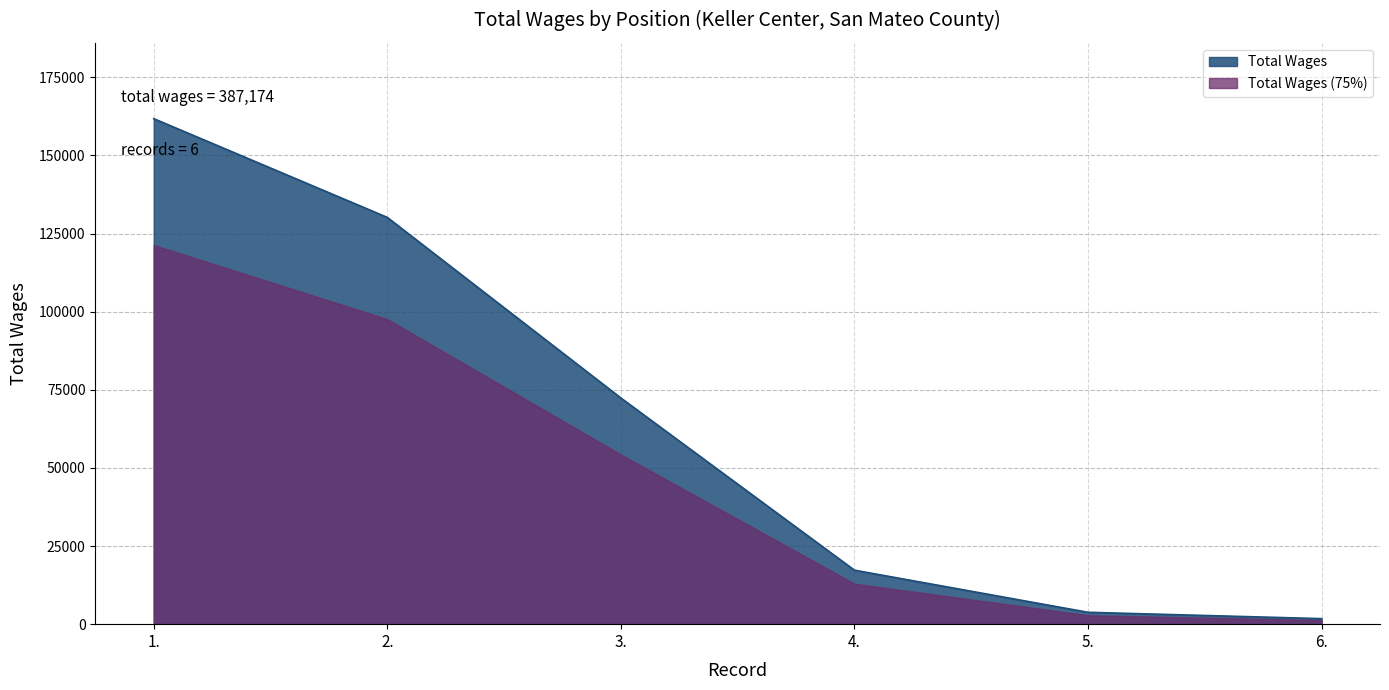

Rank the categories by value from lowest to highest.

6., 5., 4., 3., 2., 1.